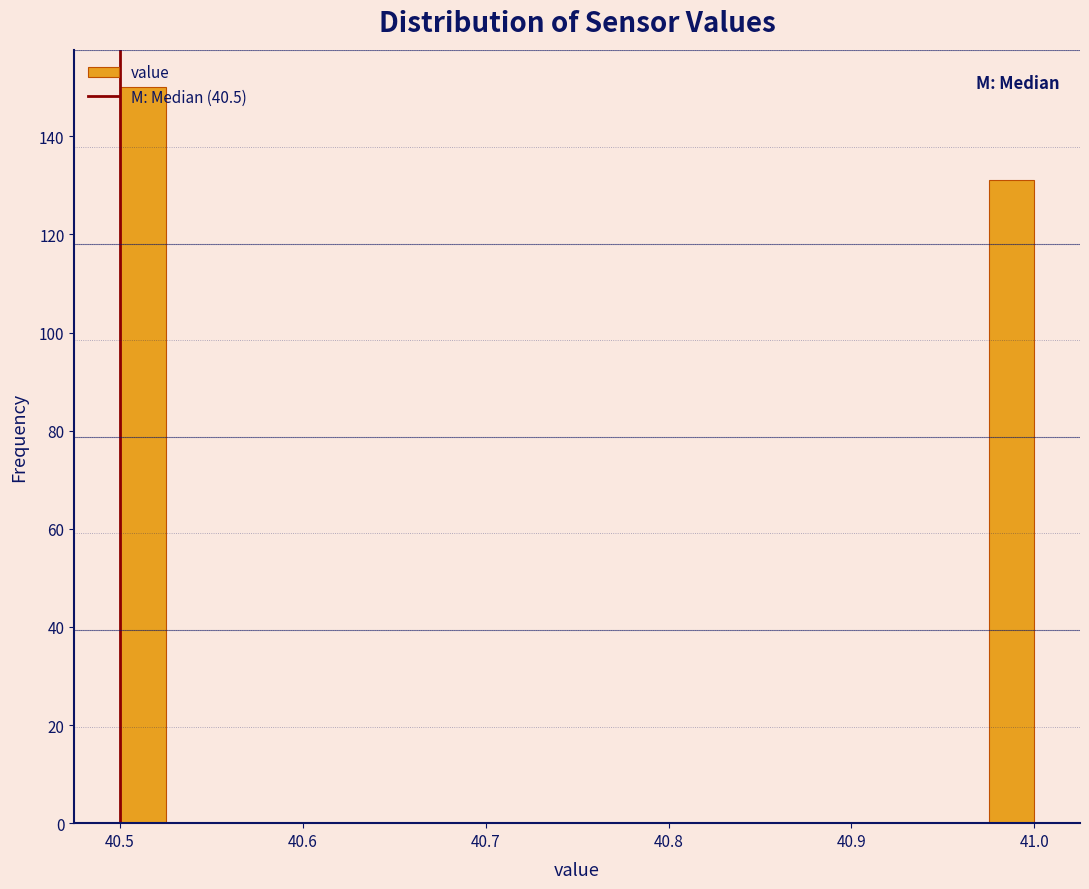

Read against the x-axis, roughly where is the centre of the tallest bar?

40.51